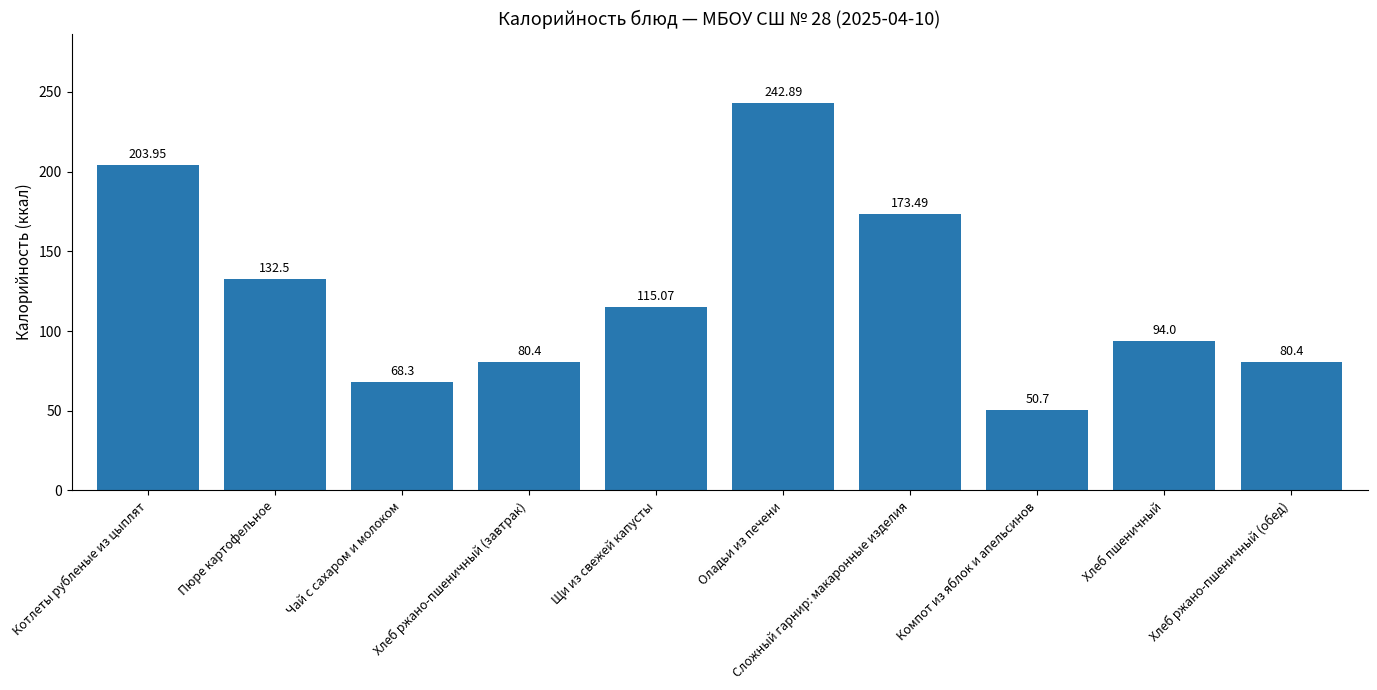

Does the chart contain stacked bars?

No